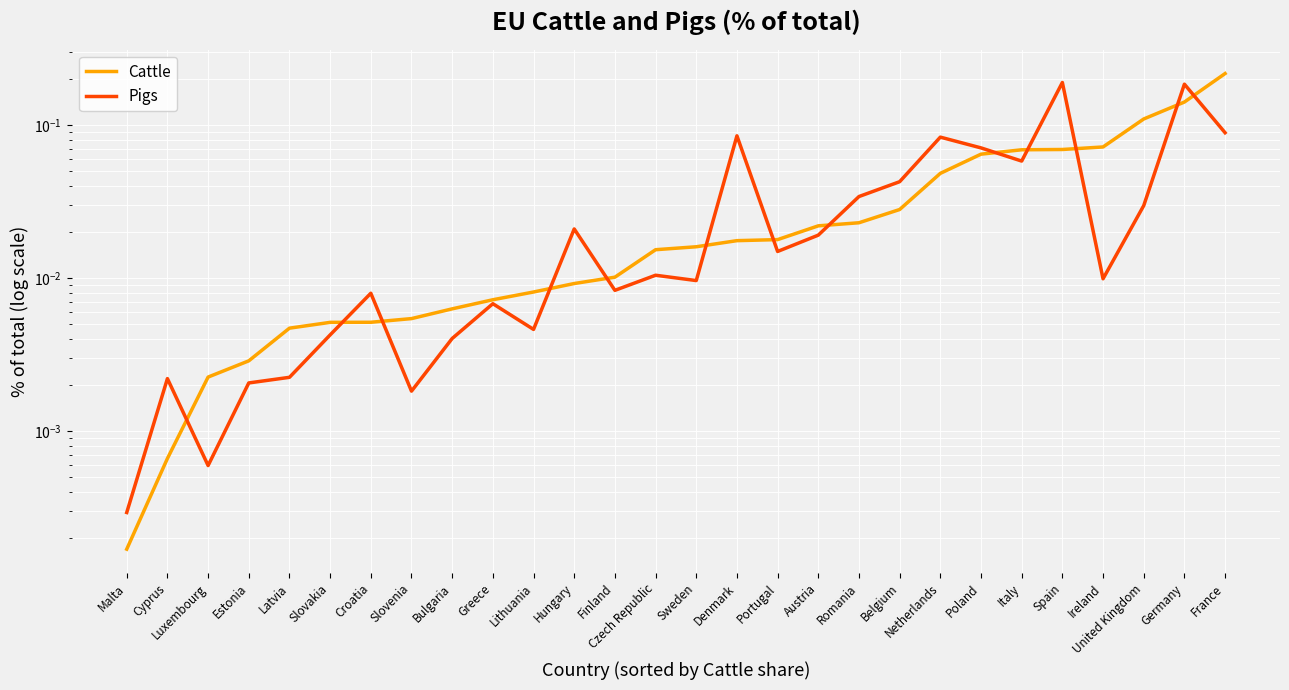

Where is Pigs nearest to the value 0?

Malta